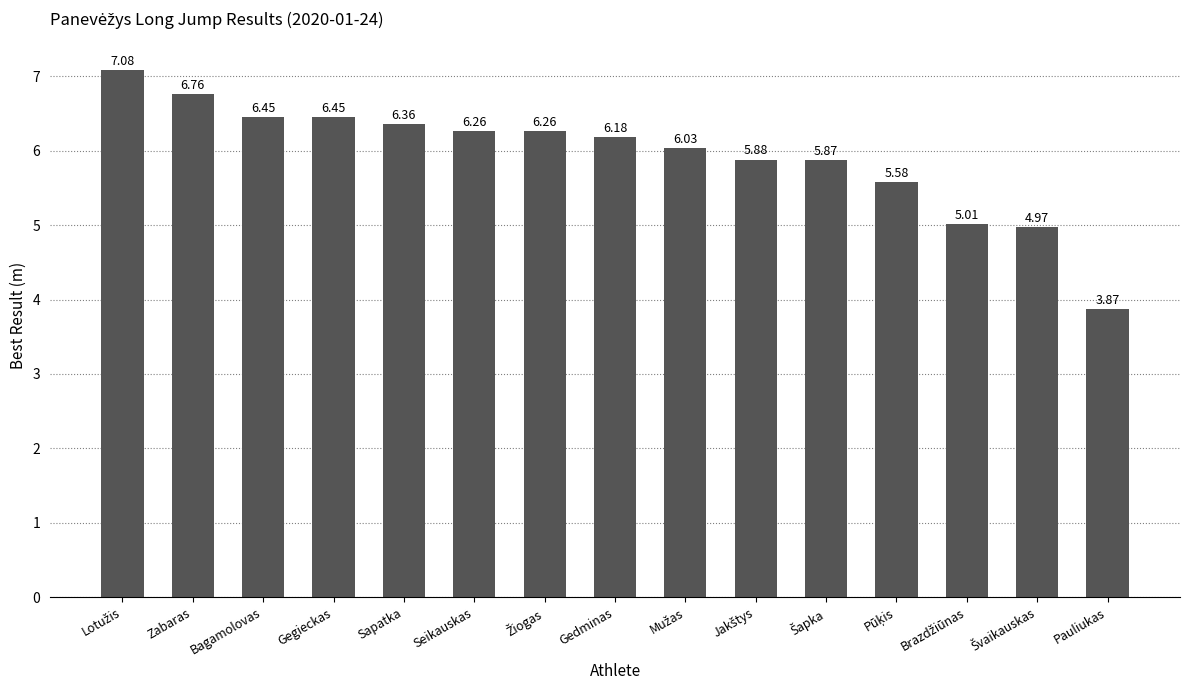

What is the label of the 5th bar from the left?

Sapatka